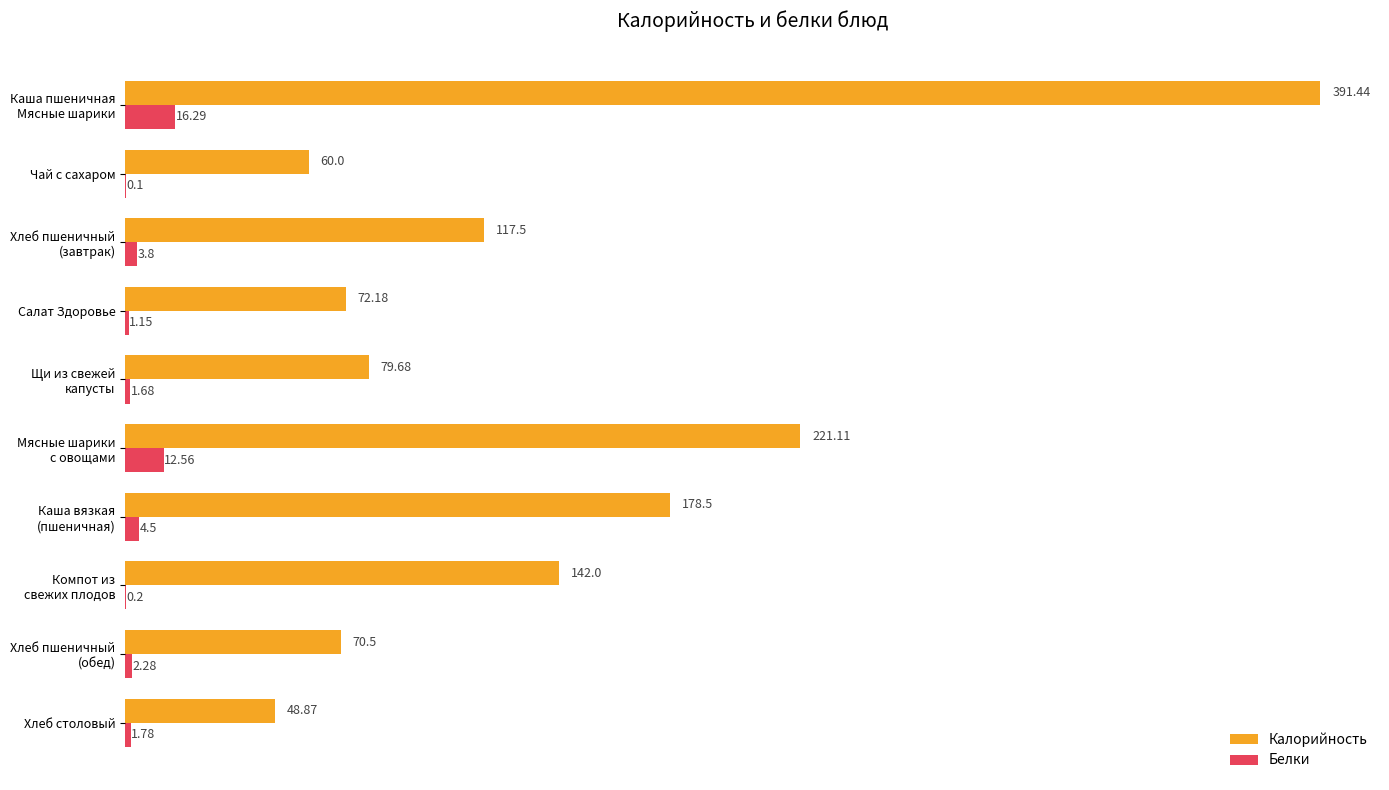

What is the sum of all Калорийность values?

1381.8